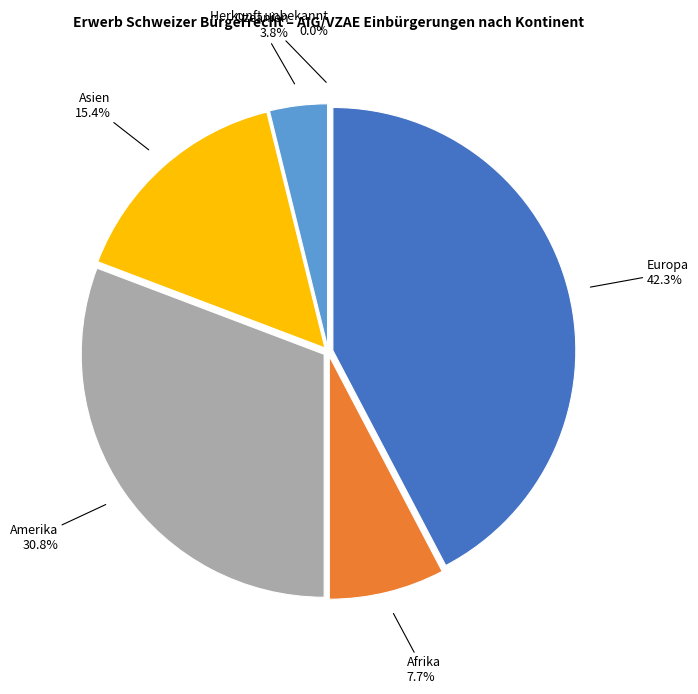

Does Amerika represent more than half of the total?

No